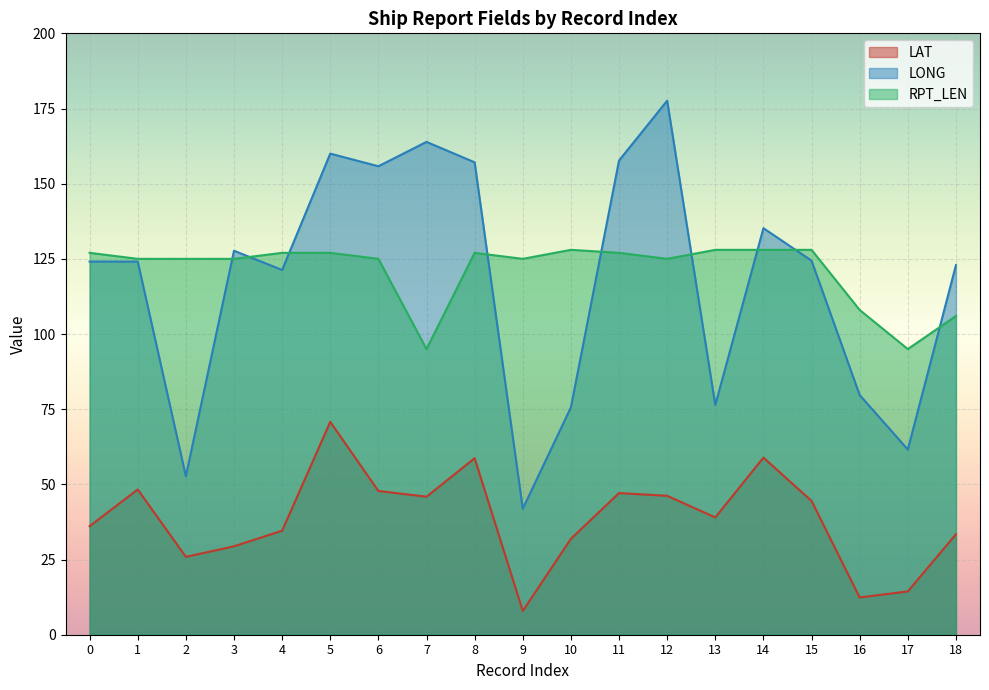

Which has a higher value, 7 or 1?

1